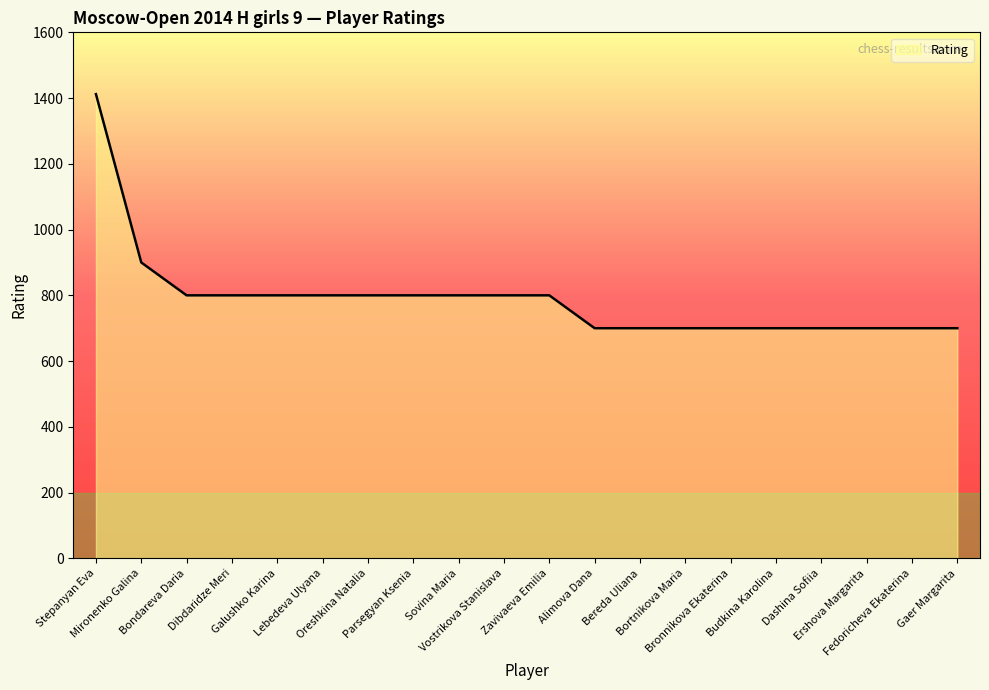

What is the difference between the maximum and minimum values?

712